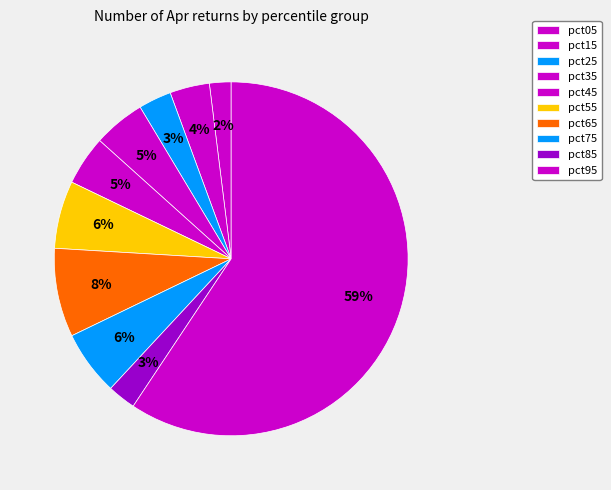

To the nearest percent, what is the combined percentage of pct35 and pct85?

7%